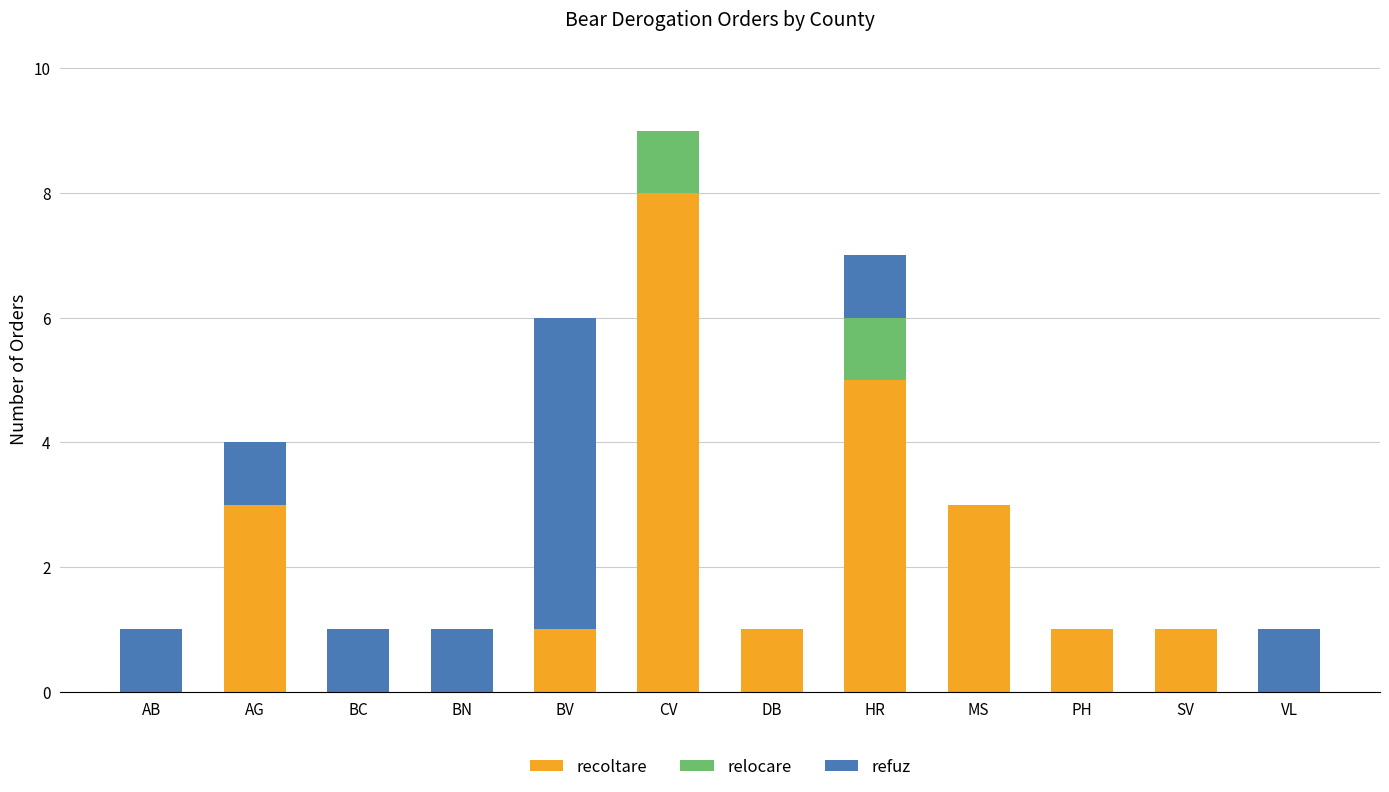

How many categories are shown in the chart?

12